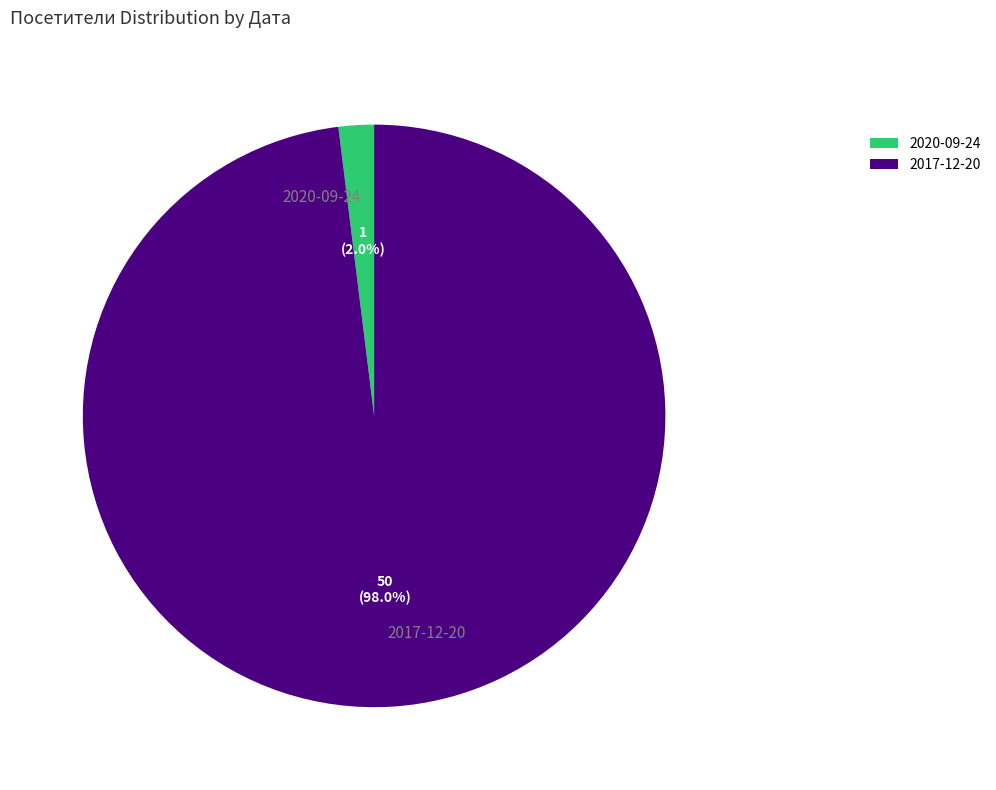

What is the smallest slice in the pie chart?

2020-09-24